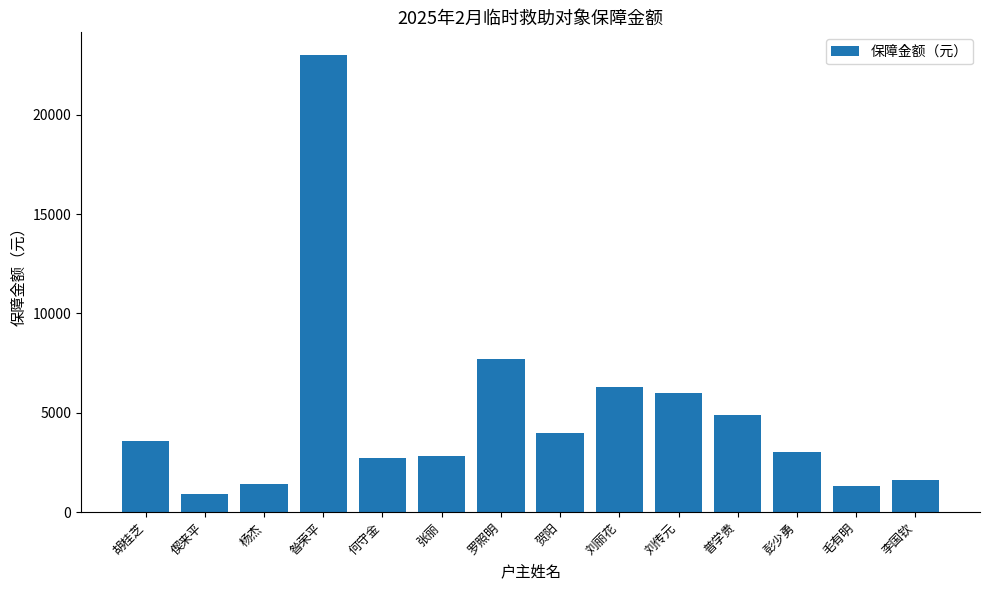

Reading left to right, extract all data points from this chart.

胡桂芝=3600	偰来平=900	杨杰=1400	昝荣平=23000	何守金=2700	张丽=2800	罗照明=7700	贺阳=4000	刘丽花=6300	刘传元=6000	普学贵=4900	彭少勇=3000	毛有明=1300	李国钦=1600